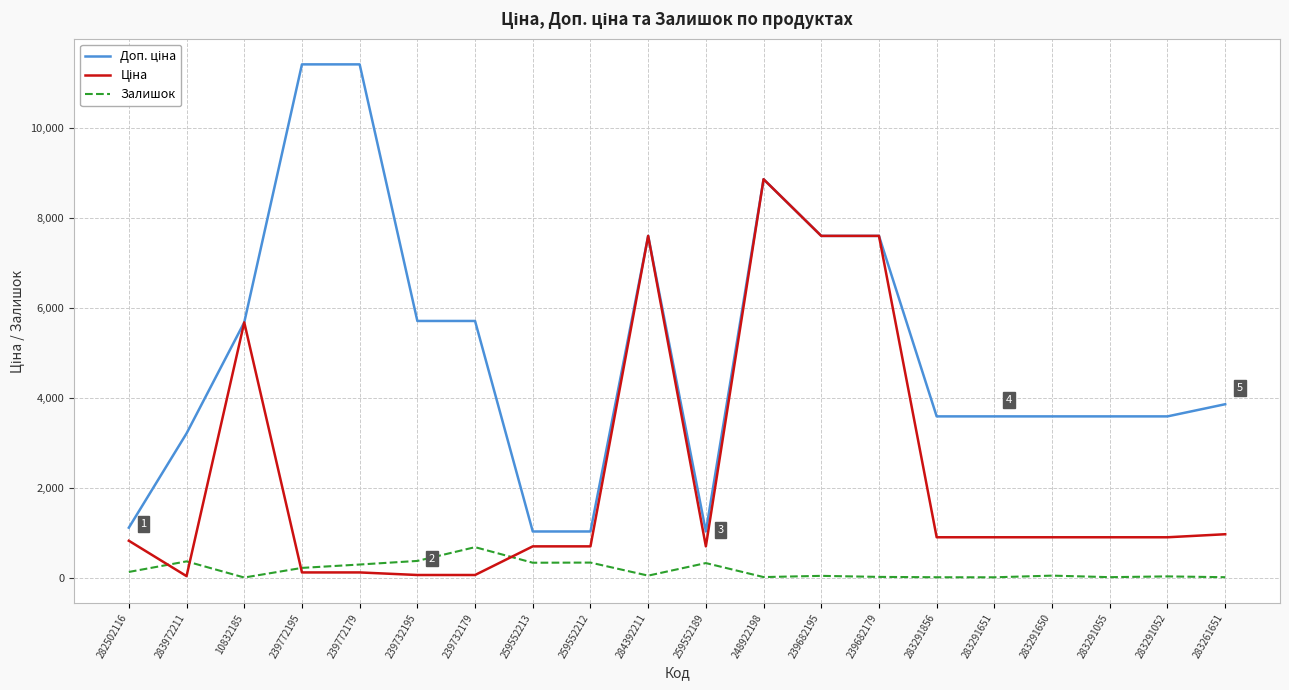

The Залишок series shows 322.0 at 259552189. True or false?

True